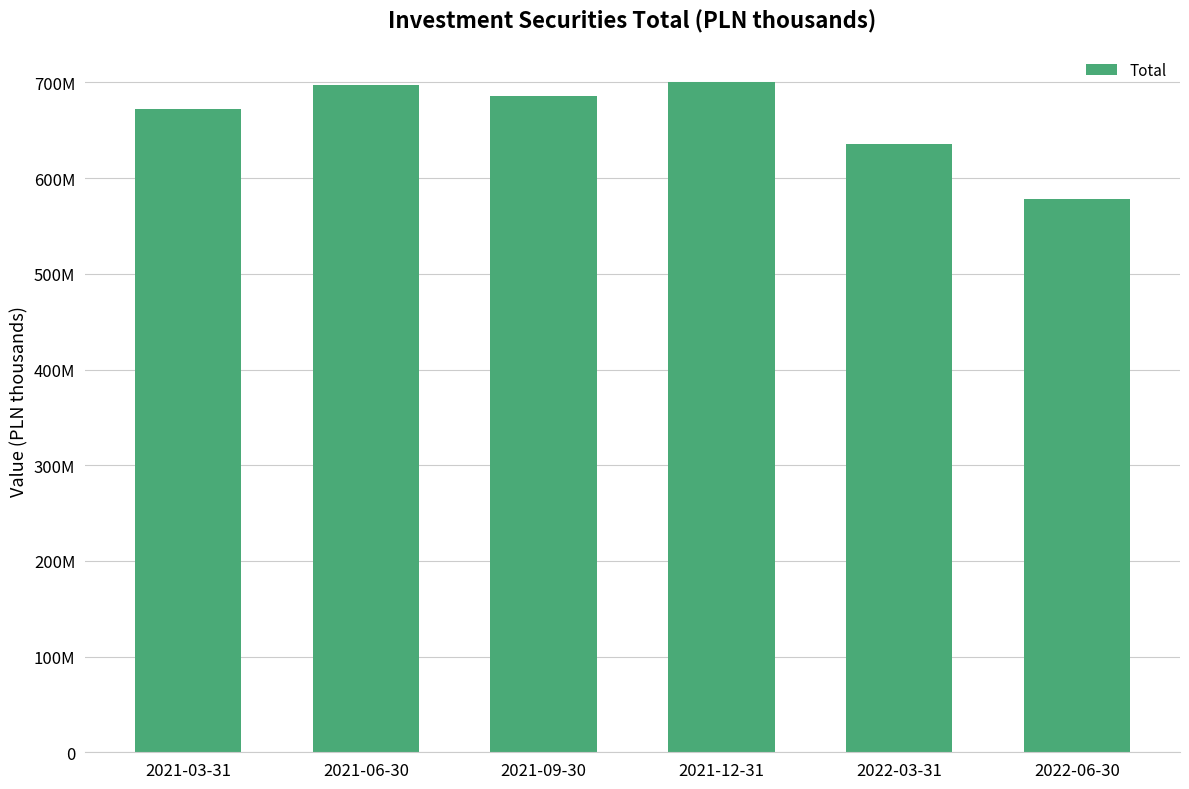

List the labels in order of value, largest first.

2021-12-31, 2021-06-30, 2021-09-30, 2021-03-31, 2022-03-31, 2022-06-30